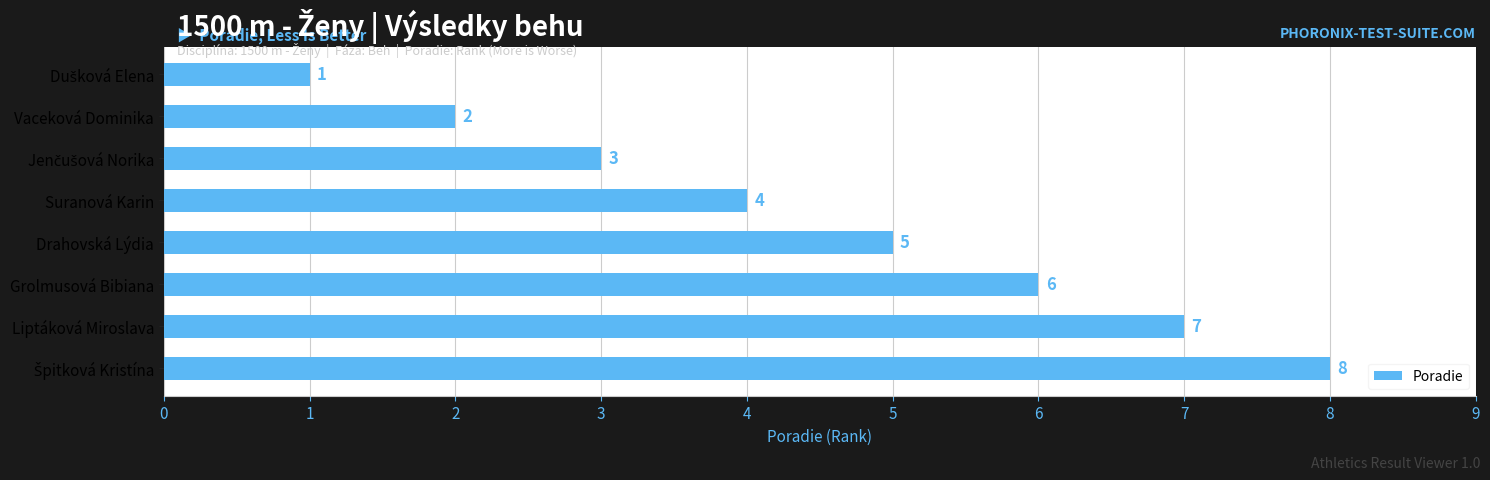

Between Suranová Karin and Liptáková Miroslava, which is larger?

Liptáková Miroslava